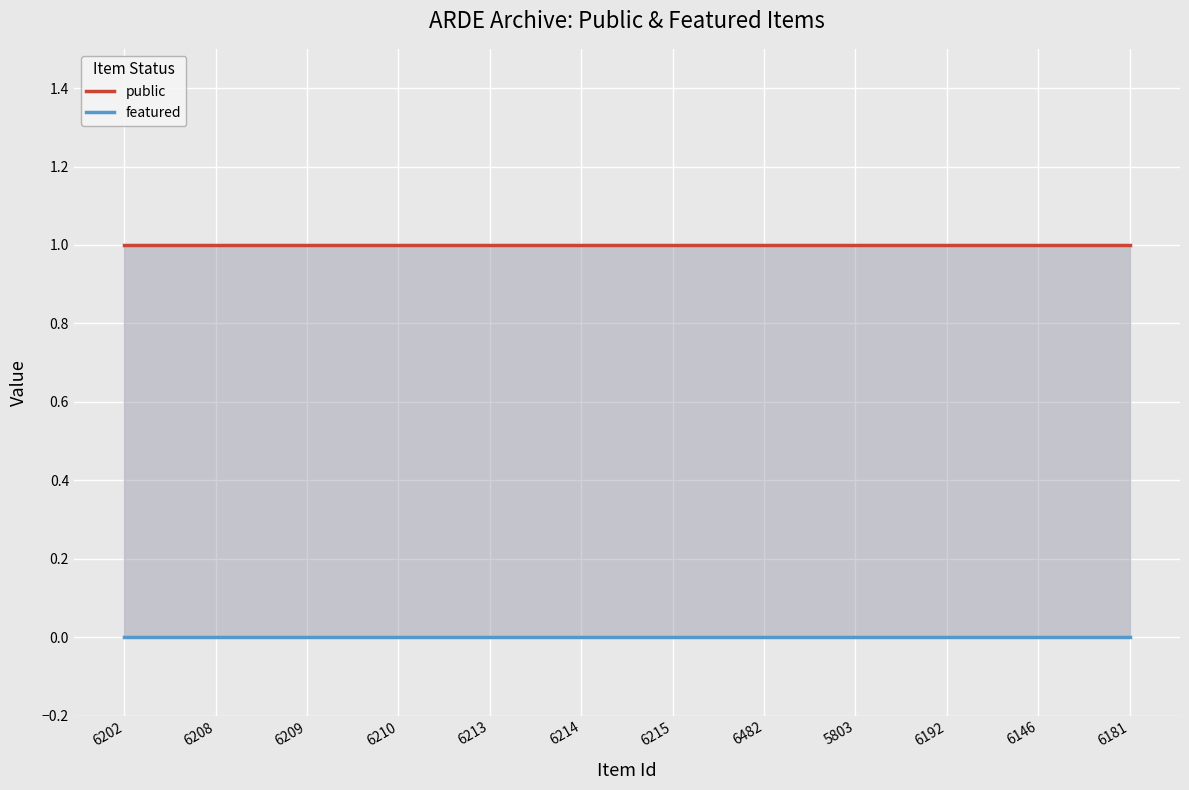

Reading right to left, extract all data points from this chart.

public: 1	1	1	1	1	1	1	1	1	1	1	1
featured: 0	0	0	0	0	0	0	0	0	0	0	0